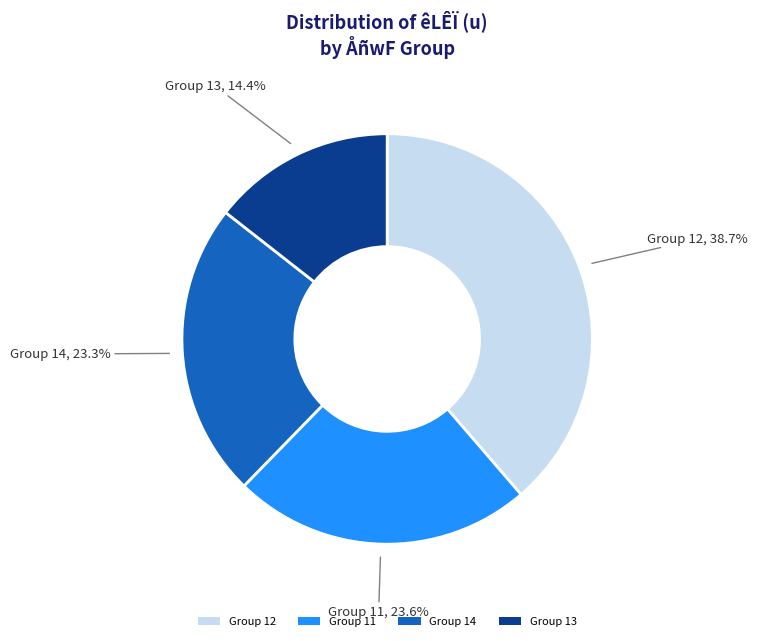

To the nearest percent, what is the difference between the largest and smallest slice percentages?

24%